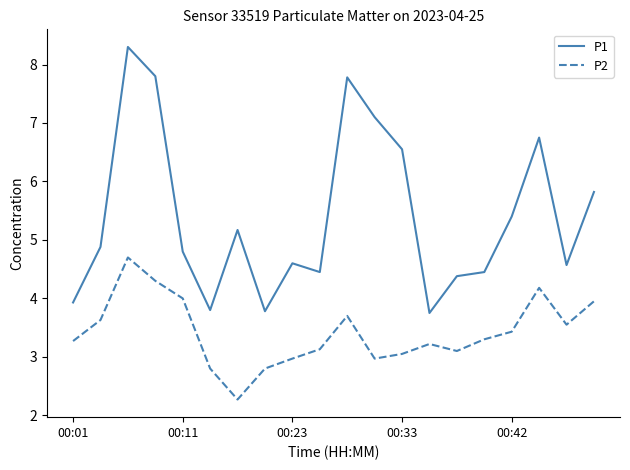

What are all the series names shown in the legend?

P1, P2